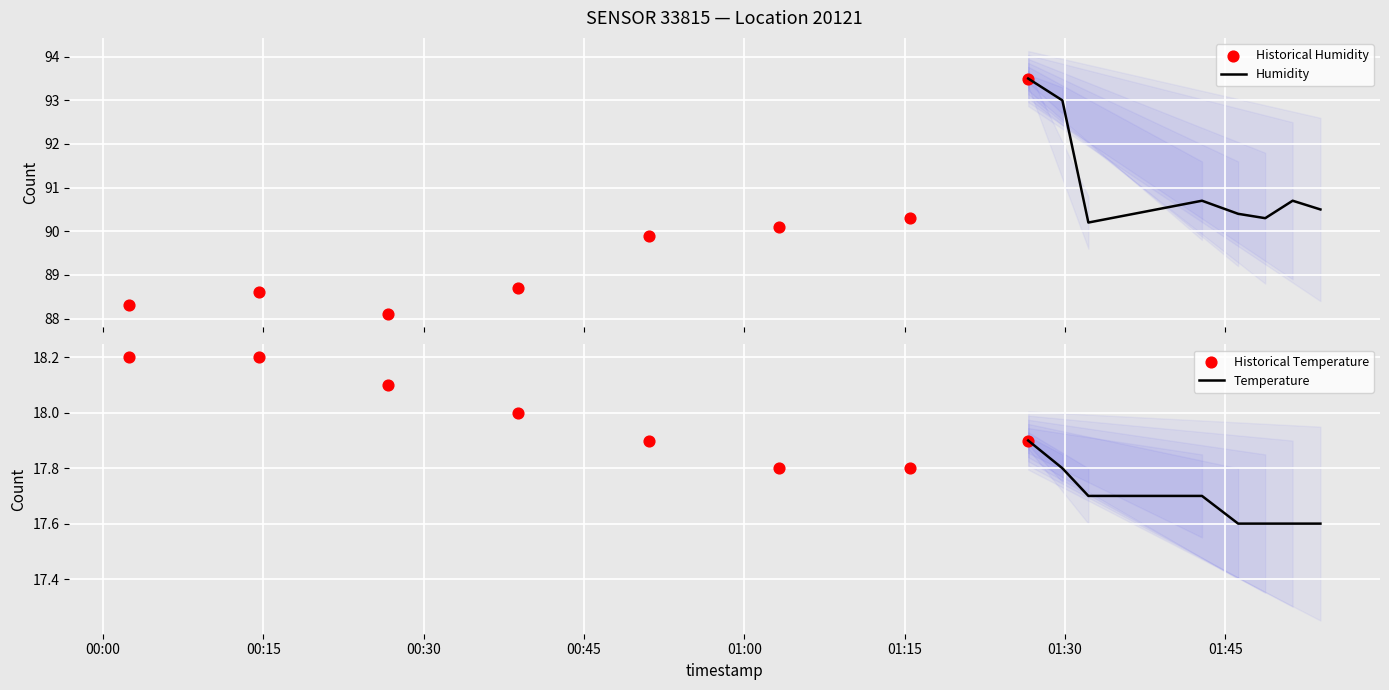

What are all the series names shown in the legend?

Humidity, Historical Humidity, Temperature, Historical Temperature